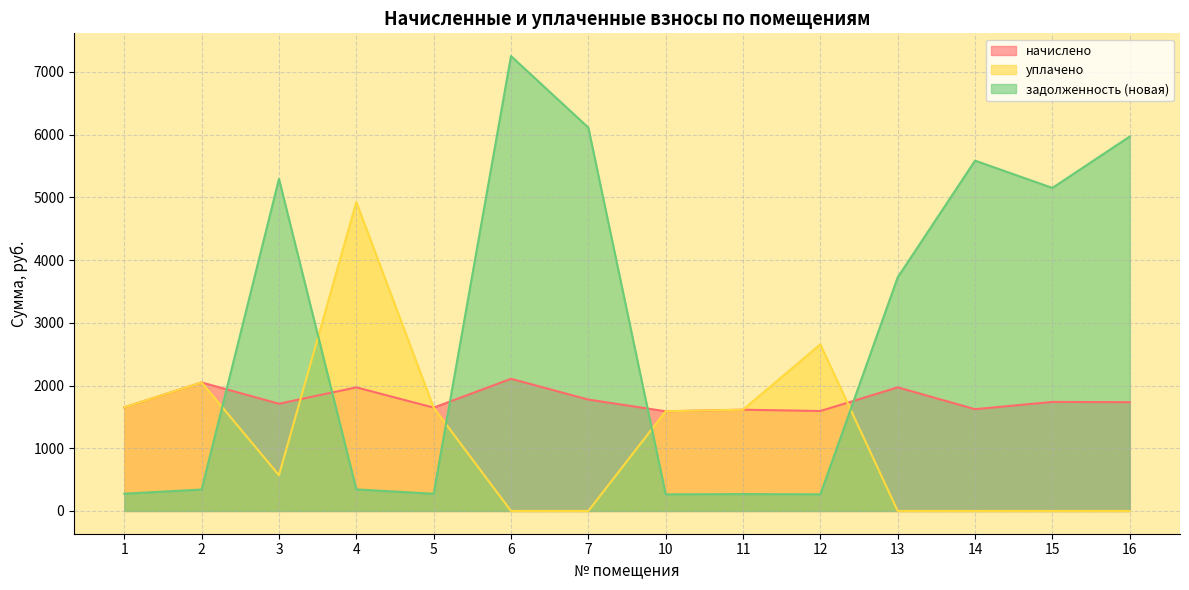

What is the total value across all series at 11?

3498.3